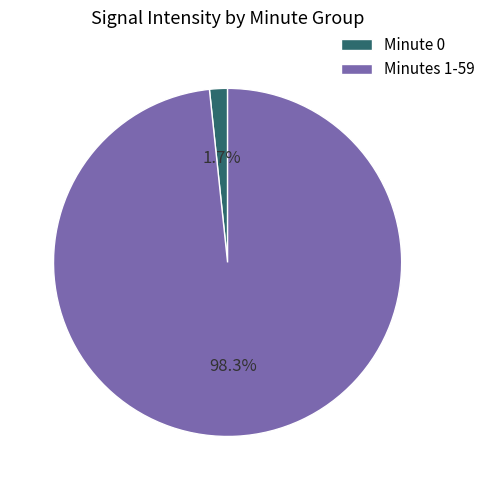

Which has a higher value, Minutes 1-59 or Minute 0?

Minutes 1-59